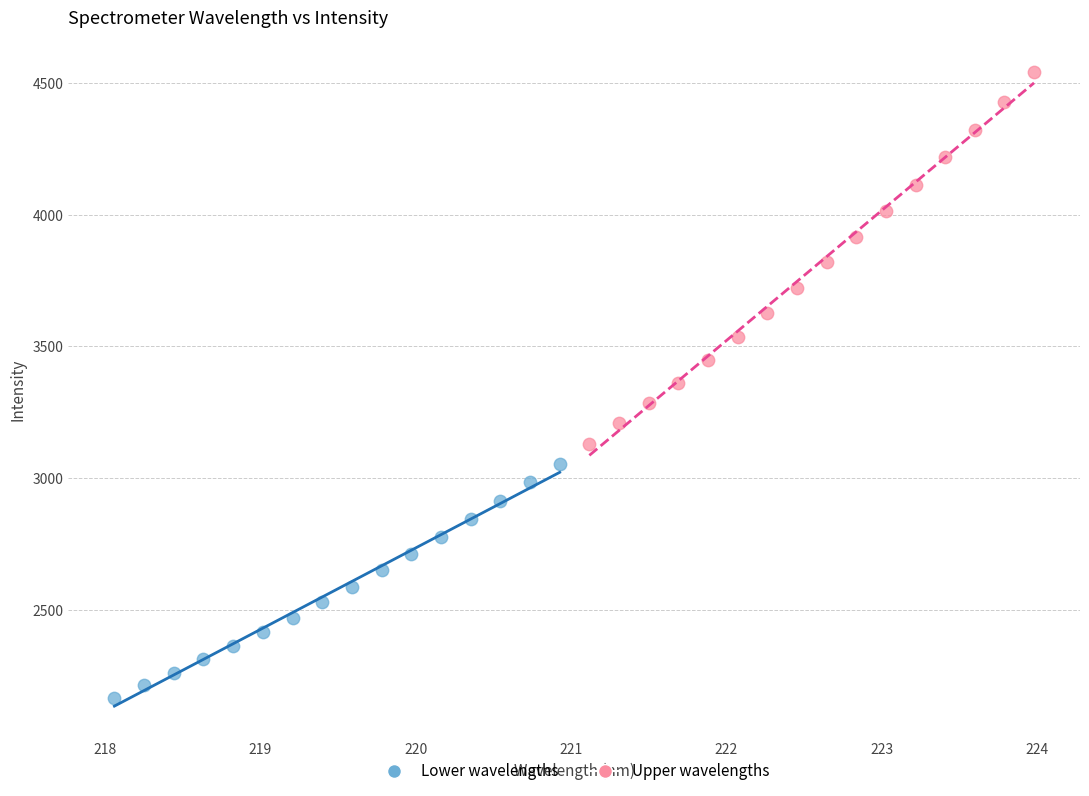

What are all the series names shown in the legend?

Lower wavelengths, Upper wavelengths